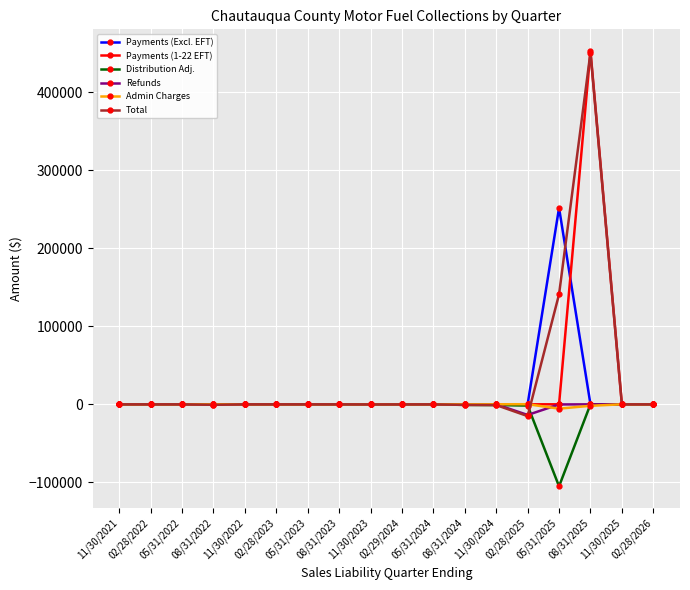

The value of Refunds at 02/28/2023 is 0.0. True or false?

True